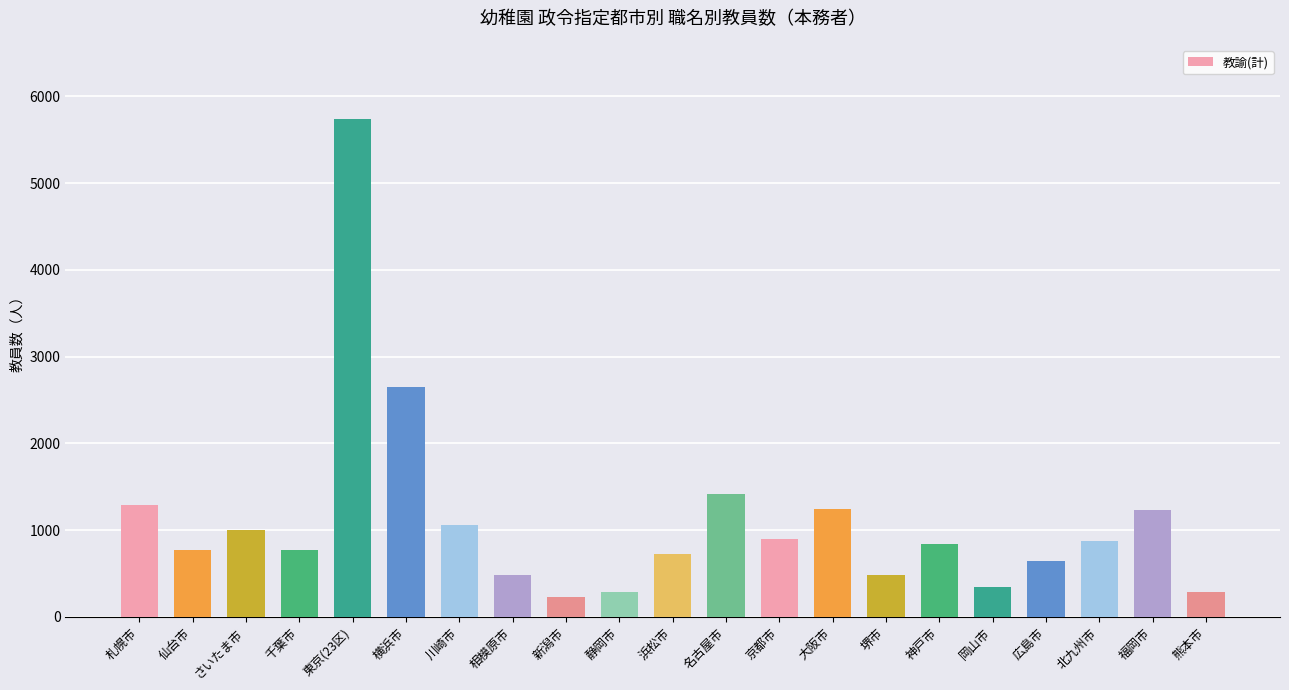

True or false: the data shows 1969 at 福岡市.

False